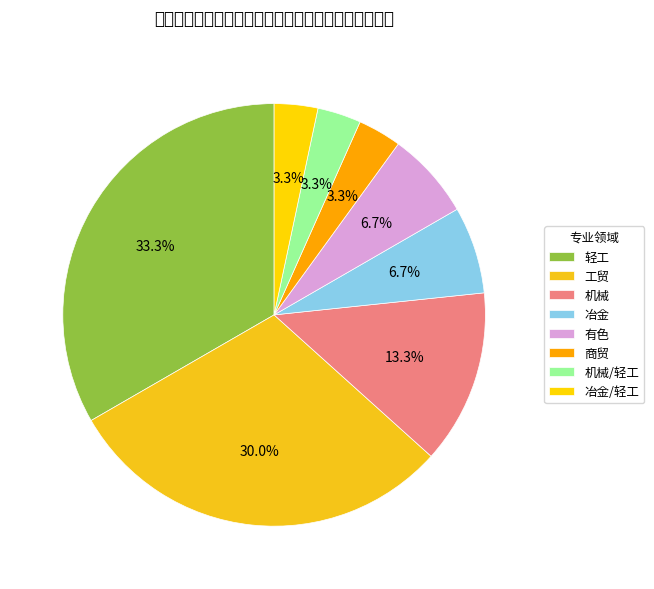

Rank the categories by value from lowest to highest.

商贸, 机械/轻工, 冶金/轻工, 冶金, 有色, 机械, 工贸, 轻工